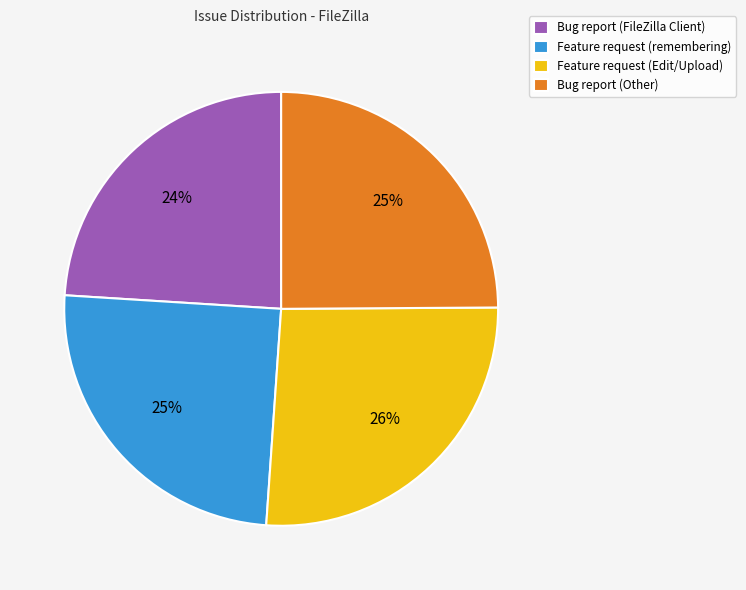

To the nearest percent, what is the combined percentage of Feature request (remembering) and Feature request (Edit/Upload)?

51%